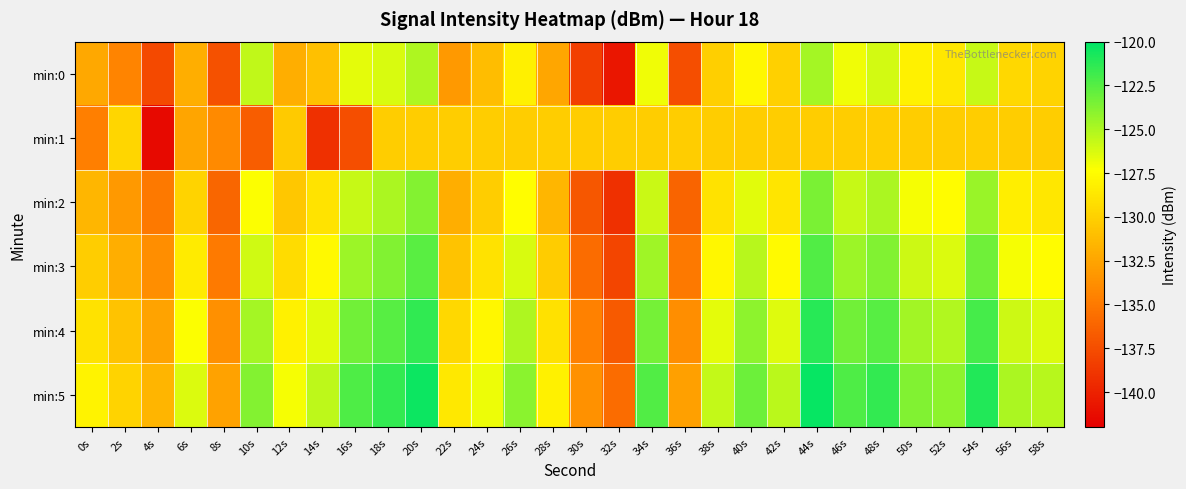

Reading left to right, list all the values displayed in this chart.

min:0: 0s=-132.4	2s=-134.4	4s=-137.7	6s=-132.0	8s=-137.3	10s=-125.5	12s=-132.0	14s=-130.9	16s=-126.6	18s=-126.2	20s=-125.0	22s=-133.2	24s=-131.1	26s=-128.2	28s=-132.4	30s=-138.4	32s=-140.7	34s=-126.9	36s=-137.5	38s=-130.1	40s=-127.7	42s=-130.0	44s=-124.8	46s=-126.9	48s=-126.0	50s=-128.1	52s=-128.7	54s=-125.7	56s=-129.6	58s=-129.9
min:1: 0s=-134.6	2s=-129.7	4s=-141.4	6s=-132.5	8s=-134.0	10s=-136.6	12s=-130.4	14s=-139.2	16s=-137.5	18s=-130.2	20s=-130.2	22s=-130.2	24s=-130.2	26s=-130.2	28s=-130.2	30s=-130.2	32s=-130.2	34s=-130.2	36s=-130.2	38s=-130.2	40s=-130.2	42s=-130.2	44s=-130.2	46s=-130.2	48s=-130.2	50s=-130.2	52s=-130.2	54s=-130.2	56s=-130.2	58s=-130.2
min:2: 0s=-131.5	2s=-133.2	4s=-135.0	6s=-129.8	8s=-136.1	10s=-127.3	12s=-130.5	14s=-128.9	16s=-125.7	18s=-124.9	20s=-123.8	22s=-132.0	24s=-130.2	26s=-127.4	28s=-131.5	30s=-137.0	32s=-139.2	34s=-125.8	36s=-136.2	38s=-129.0	40s=-126.5	42s=-128.8	44s=-123.6	46s=-125.7	48s=-124.9	50s=-127.1	52s=-127.5	54s=-124.4	56s=-128.3	58s=-128.7
min:3: 0s=-130.2	2s=-132.0	4s=-133.8	6s=-128.5	8s=-134.9	10s=-126.0	12s=-129.3	14s=-127.7	16s=-124.5	18s=-123.7	20s=-122.6	22s=-130.8	24s=-129.0	26s=-126.2	28s=-130.3	30s=-135.8	32s=-138.0	34s=-124.6	36s=-135.0	38s=-127.8	40s=-125.3	42s=-127.6	44s=-122.4	46s=-124.5	48s=-123.7	50s=-125.9	52s=-126.3	54s=-123.2	56s=-127.1	58s=-127.5
min:4: 0s=-129.0	2s=-130.8	4s=-132.6	6s=-127.3	8s=-133.7	10s=-124.8	12s=-128.1	14s=-126.5	16s=-123.3	18s=-122.5	20s=-121.4	22s=-129.6	24s=-127.8	26s=-125.0	28s=-129.1	30s=-134.6	32s=-136.8	34s=-123.4	36s=-133.8	38s=-126.6	40s=-124.1	42s=-126.4	44s=-121.2	46s=-123.3	48s=-122.5	50s=-124.7	52s=-125.1	54s=-122.0	56s=-125.9	58s=-126.3
min:5: 0s=-128.0	2s=-129.8	4s=-131.6	6s=-126.3	8s=-132.7	10s=-123.8	12s=-127.1	14s=-125.5	16s=-122.3	18s=-121.5	20s=-120.4	22s=-128.6	24s=-126.8	26s=-124.0	28s=-128.1	30s=-133.6	32s=-135.8	34s=-122.4	36s=-132.8	38s=-125.6	40s=-123.1	42s=-125.4	44s=-120.2	46s=-122.3	48s=-121.5	50s=-123.7	52s=-124.1	54s=-121.0	56s=-124.9	58s=-125.3